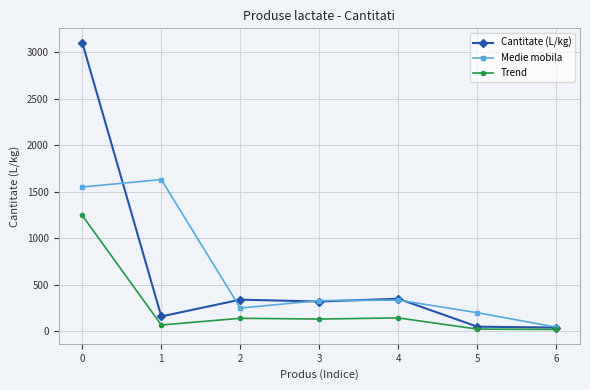

How many interior local peaks does the Medie mobila series have?

2